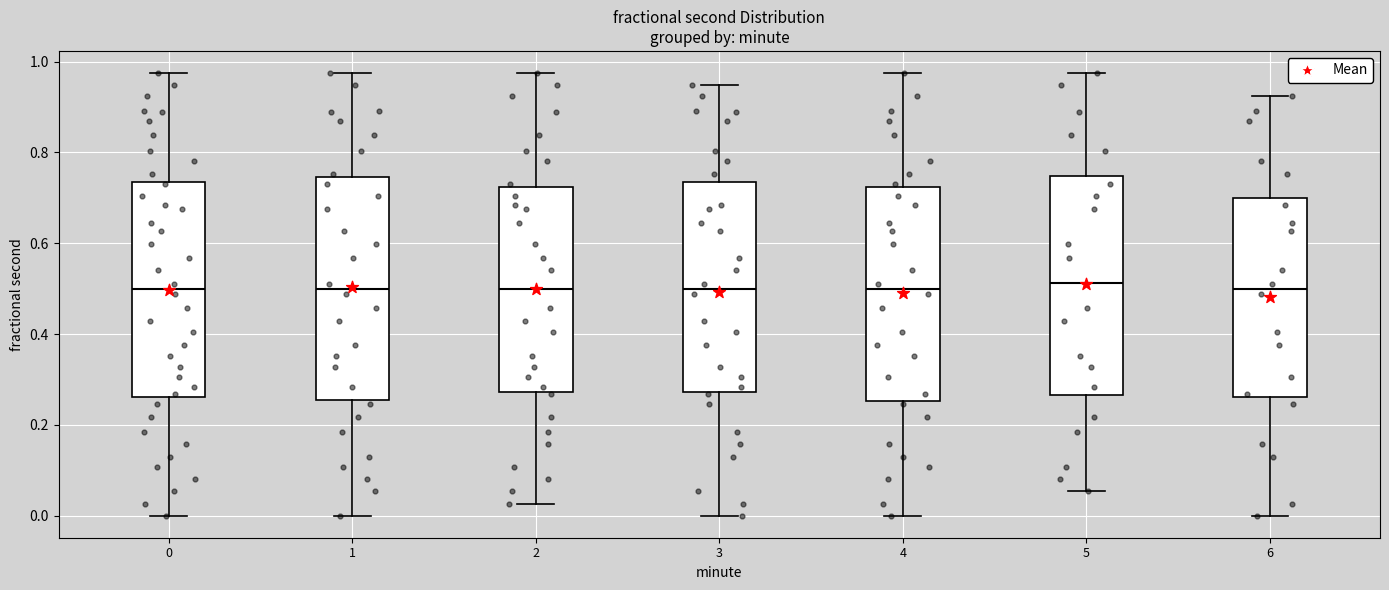

Reading left to right, transcribe this box plot: for each box, give where its median line is, the range the box spans, and where its two whiskers end, as read against the y-axis. The values are not printed on the chart, so give them approximately, as read against the axis.

0: median 0.50, box 0.26 to 0.74, whiskers 0.00 to 0.98
1: median 0.50, box 0.26 to 0.74, whiskers 0.00 to 0.98
2: median 0.50, box 0.28 to 0.72, whiskers 0.02 to 0.98
3: median 0.50, box 0.28 to 0.74, whiskers 0.00 to 0.94
4: median 0.50, box 0.26 to 0.72, whiskers 0.00 to 0.98
5: median 0.52, box 0.26 to 0.74, whiskers 0.06 to 0.98
6: median 0.50, box 0.26 to 0.70, whiskers 0.00 to 0.92